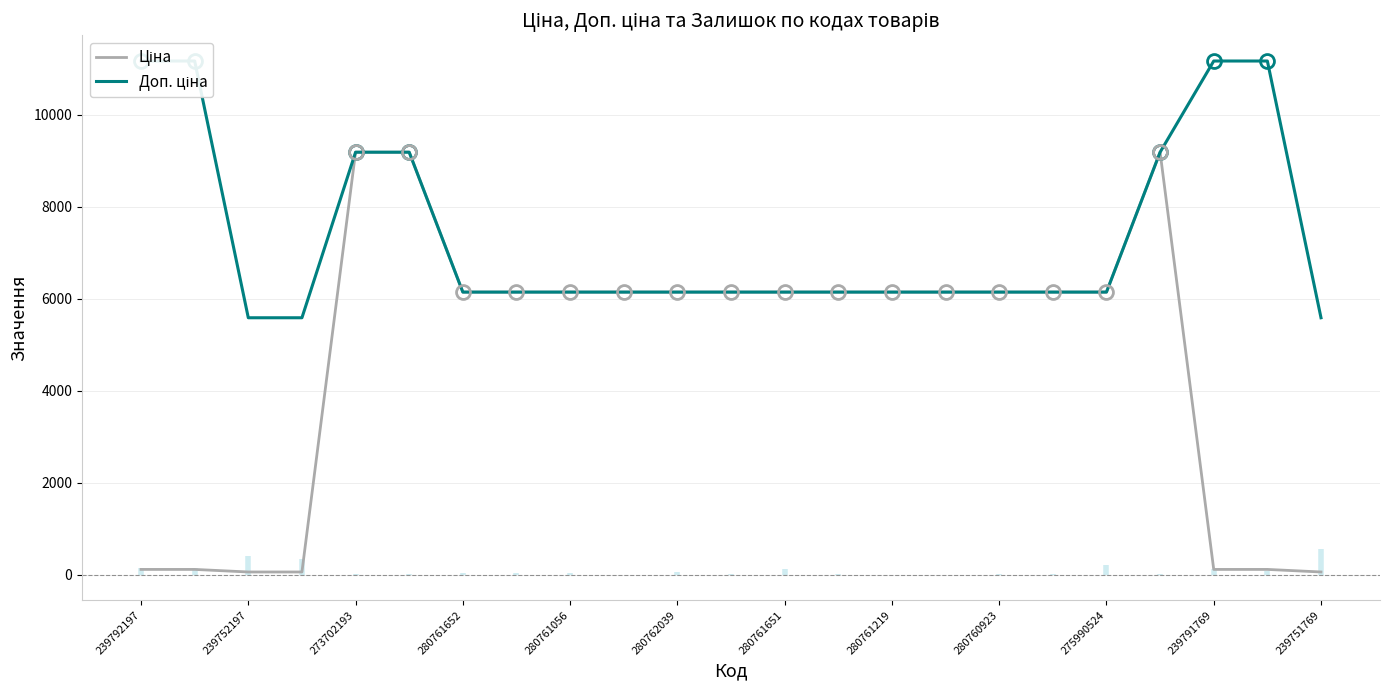

How many series are shown in this chart?

2